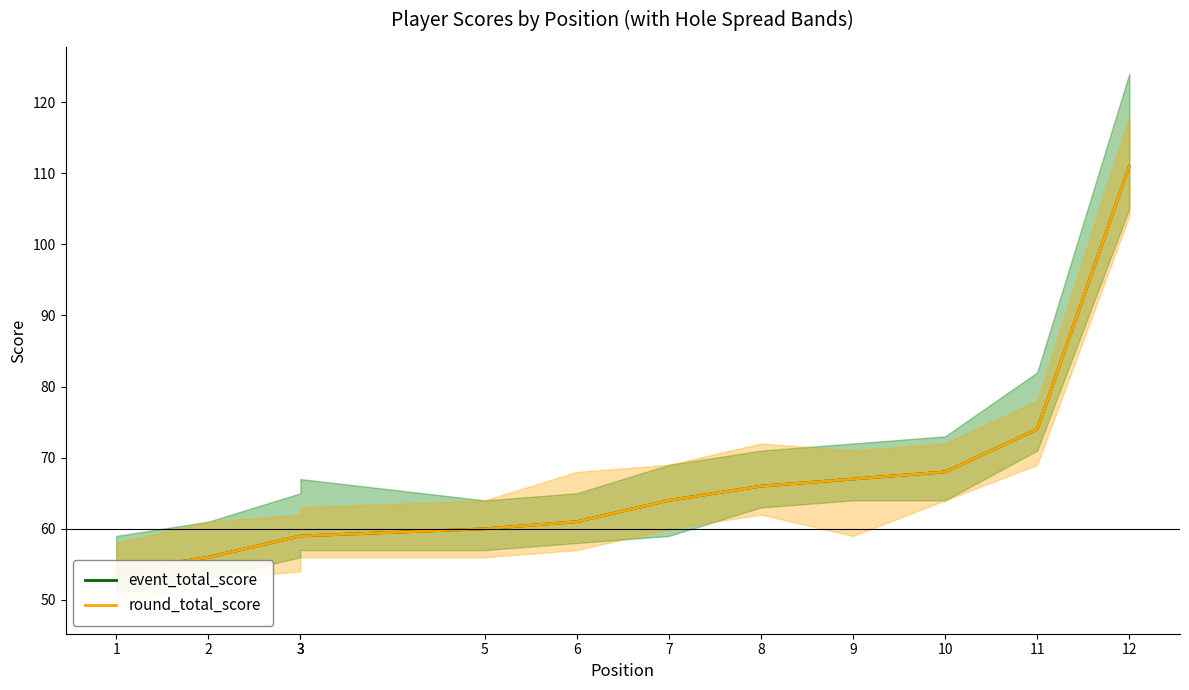

Where is event_total_score nearest to the value 82?

11